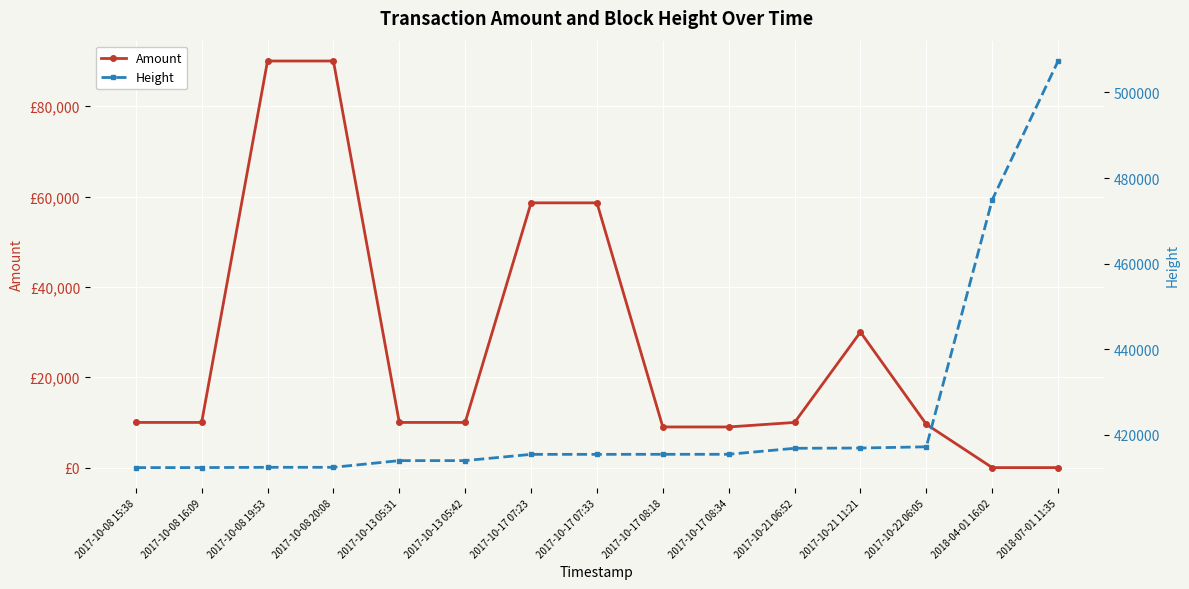

List the series in order of their peak value, lowest first.

Amount, Height